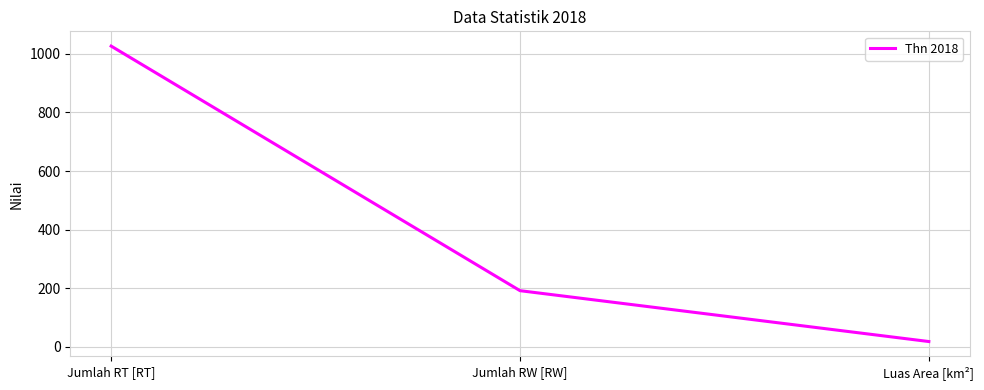

Where is the data nearest to the value 522?

Jumlah RW [RW]